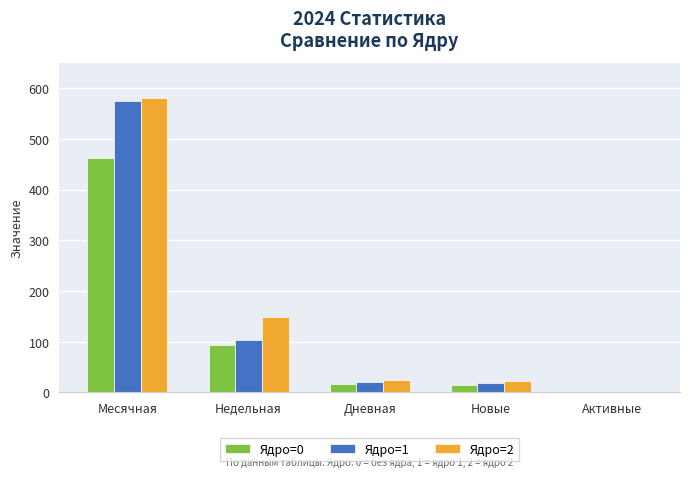

Between Месячная and Недельная, which series saw the biggest shift?

Ядро=1